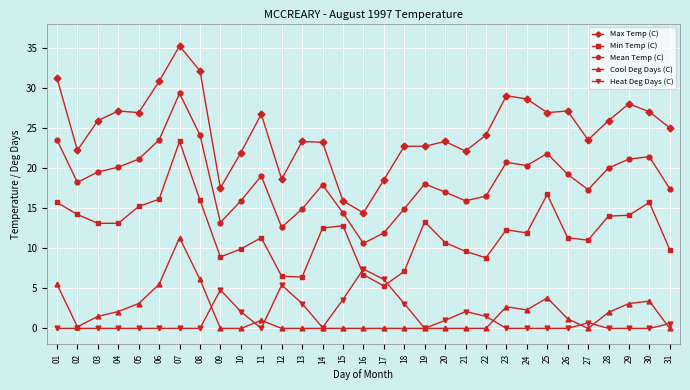

What is the difference between the second highest and second lowest values in the Max Temp (C) series?

16.2